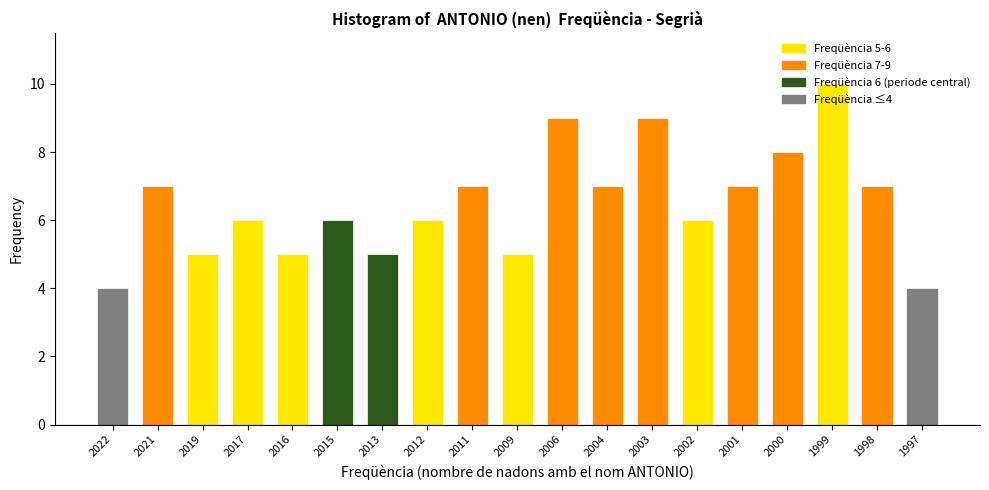

Read the value at 2015.

6